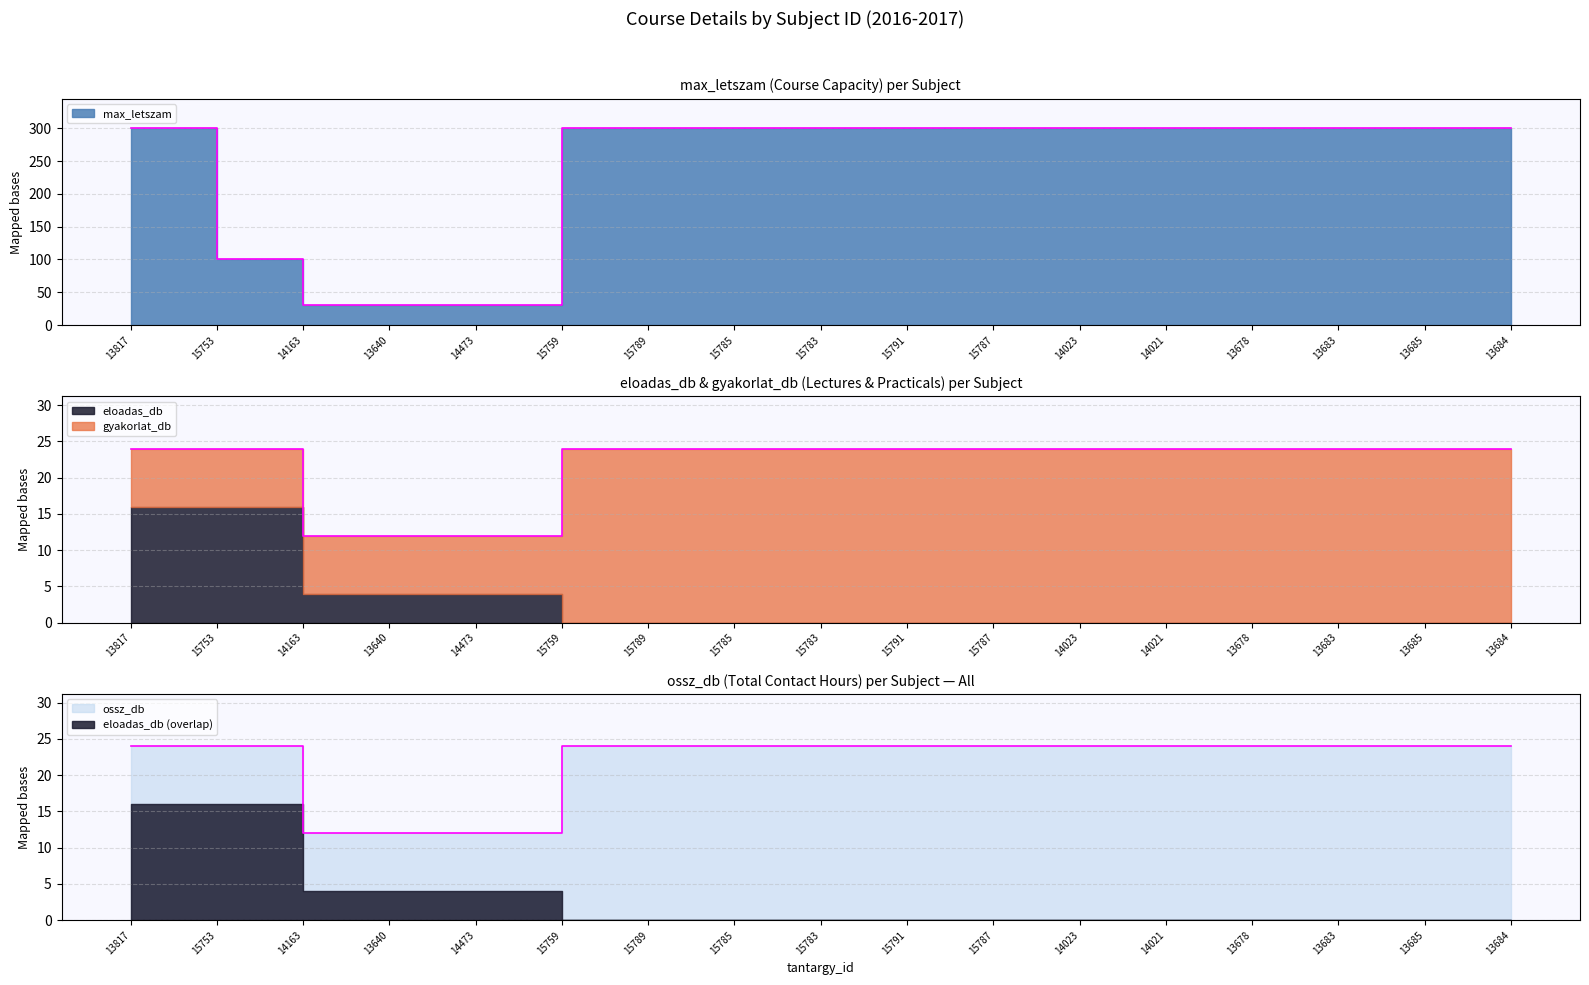

Is the value of max_letszam at 13685 greater than the value of ossz_db at 13684?

Yes